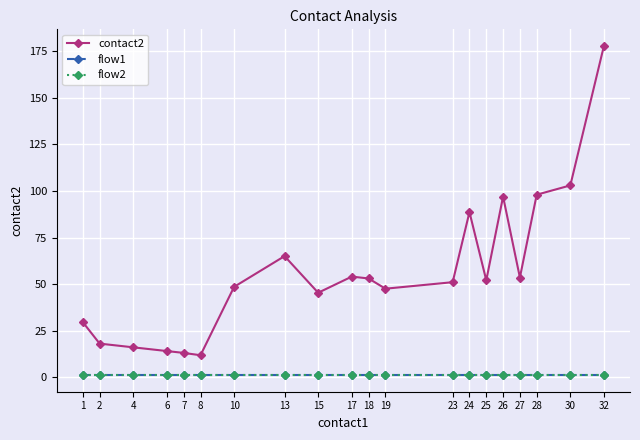

Where does the contact2 series first go above 52?

13